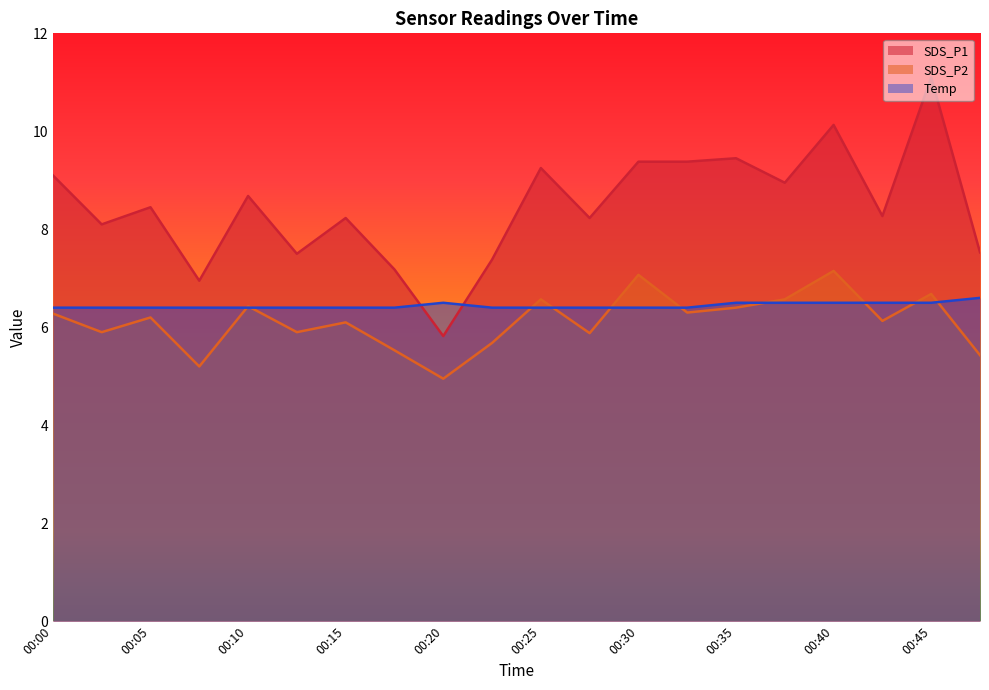

What is the value of the SDS_P1 point at the 2nd from the left?

8.1